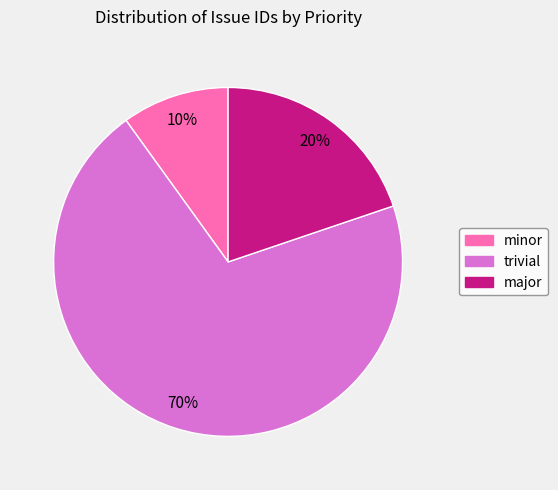

To the nearest percent, what is the average slice percentage?

33%